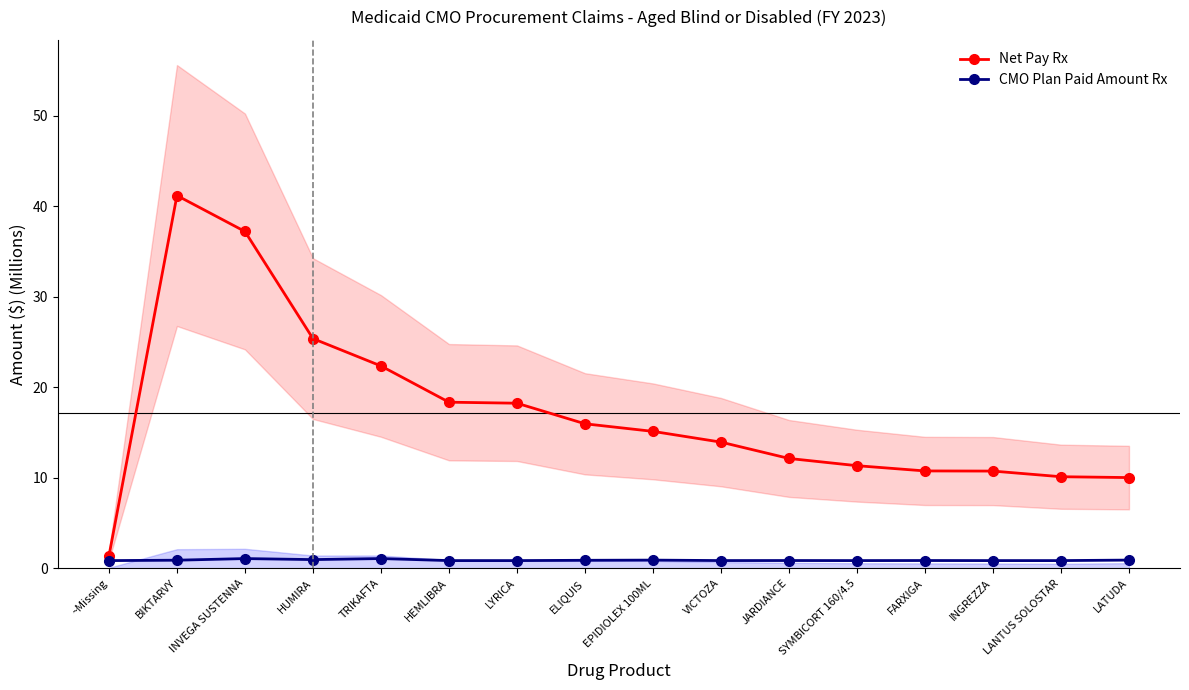

True or false: Net Pay Rx and CMO Plan Paid Amount Rx cross at least once.

False